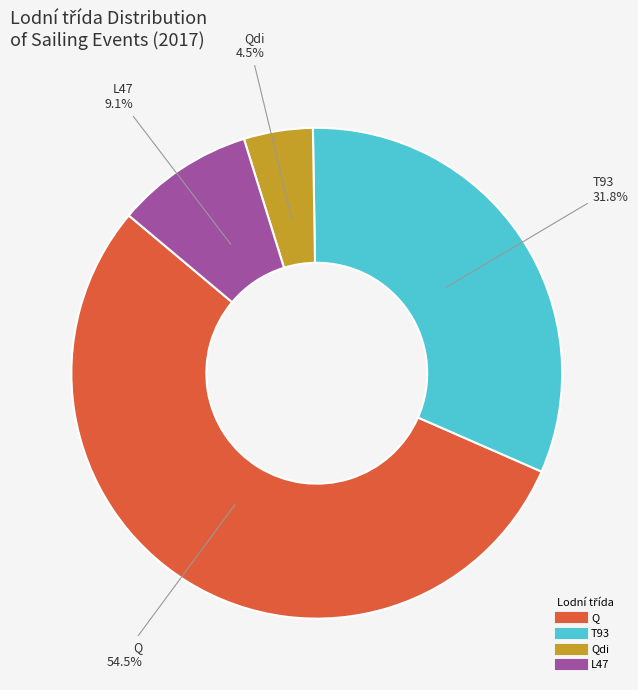

How many segments does this pie chart have?

4